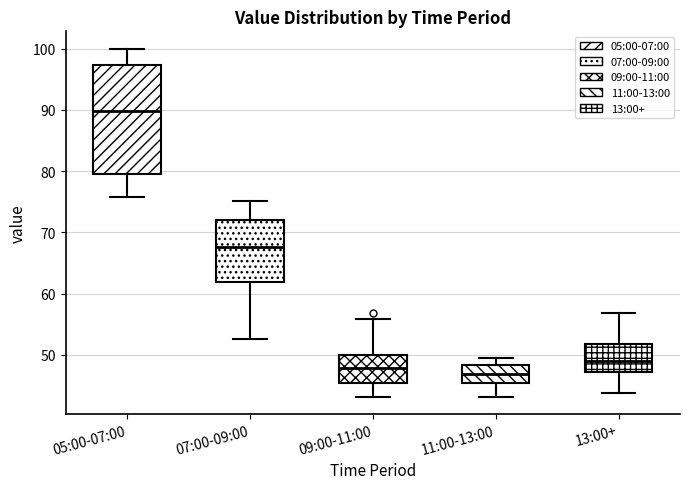

Comparing the boxes themselves (not the whiskers), which one is the tallest?

05:00-07:00